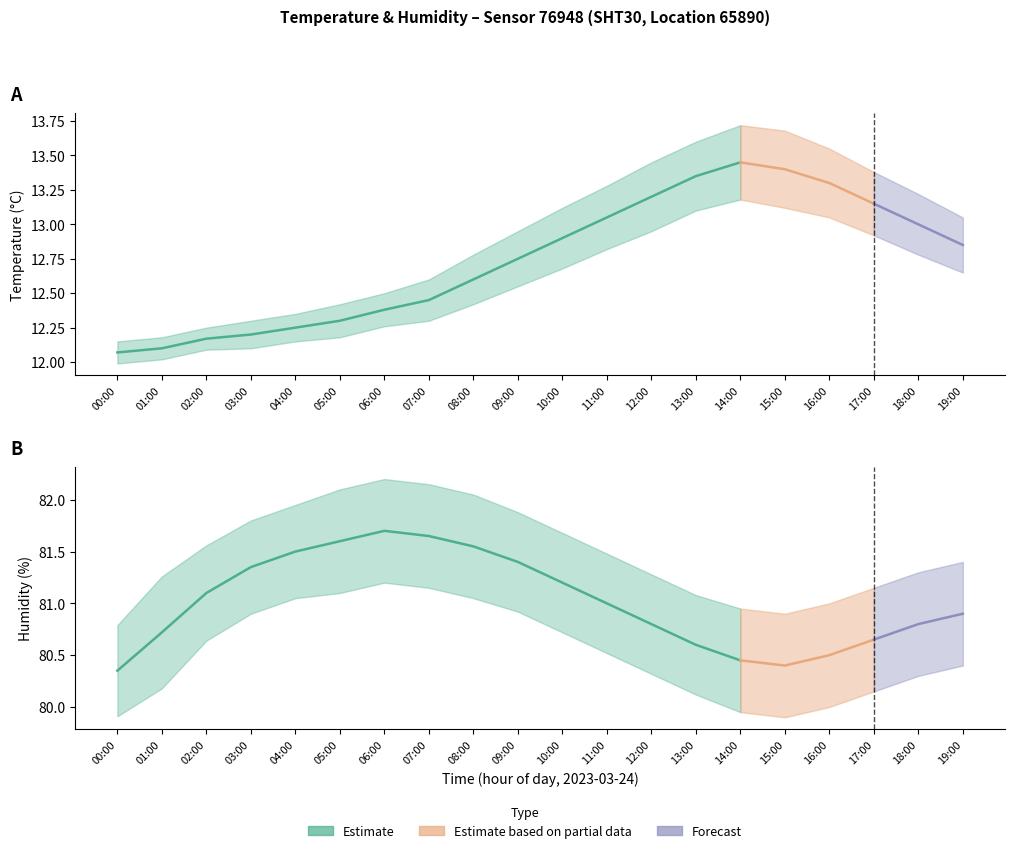

What position from the left is 07:00?

8